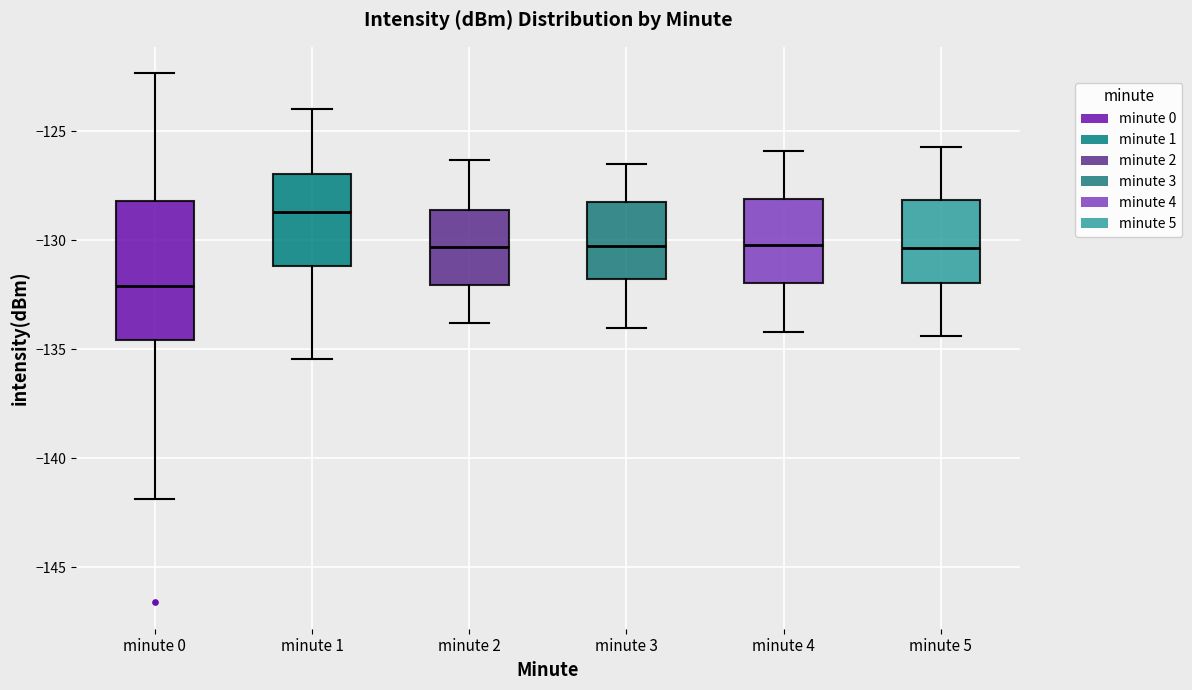

Reading left to right, transcribe this box plot: for each box, give where its median line is, the range the box spans, and where its two whiskers end, as read against the y-axis. The values are not printed on the chart, so give them approximately, as read against the axis.

minute 0: median -132.0, box -134.5 to -128.0, whiskers -142.0 to -122.5
minute 1: median -128.5, box -131.0 to -127.0, whiskers -135.5 to -124.0
minute 2: median -130.5, box -132.0 to -128.5, whiskers -134.0 to -126.5
minute 3: median -130.0, box -131.5 to -128.0, whiskers -134.0 to -126.5
minute 4: median -130.0, box -132.0 to -128.0, whiskers -134.0 to -126.0
minute 5: median -130.5, box -132.0 to -128.0, whiskers -134.5 to -125.5